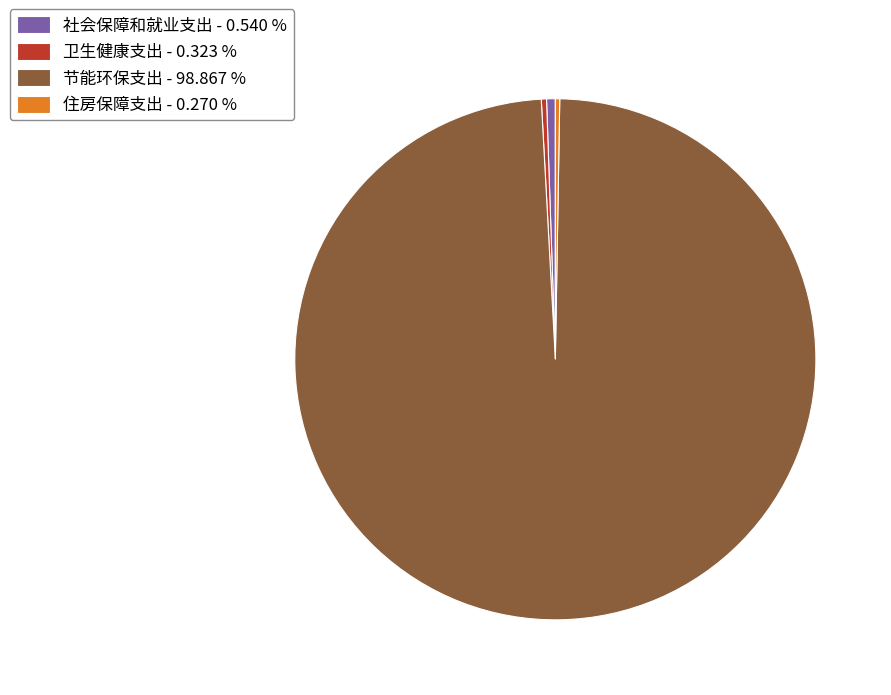

Is there any slice that represents more than half of the pie?

Yes